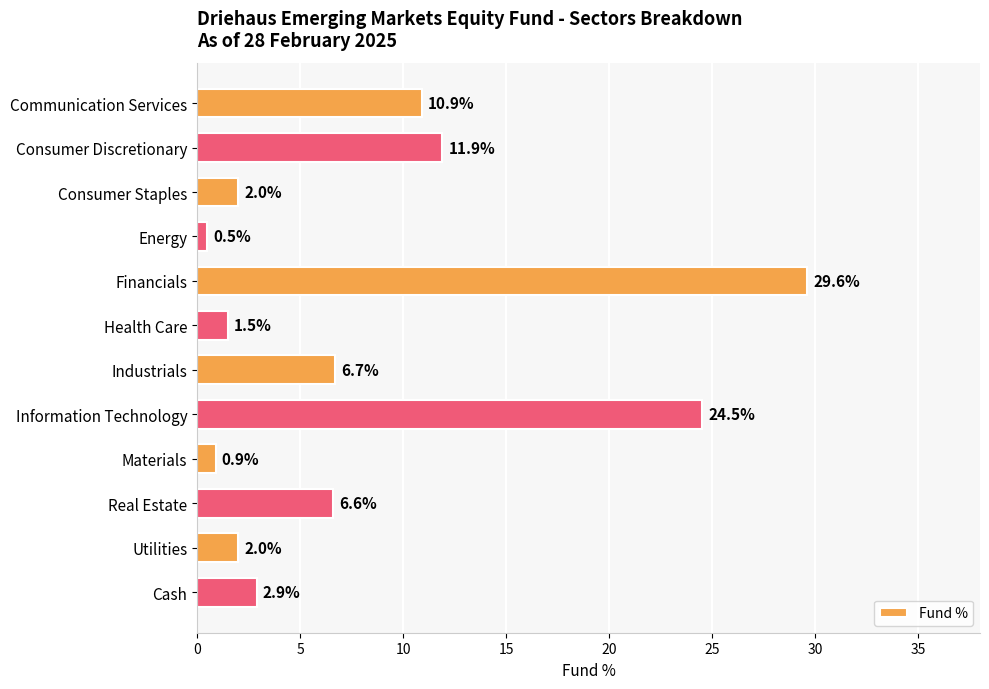

Approximately how many times larger is the value at Cash compared to Communication Services?

0.3